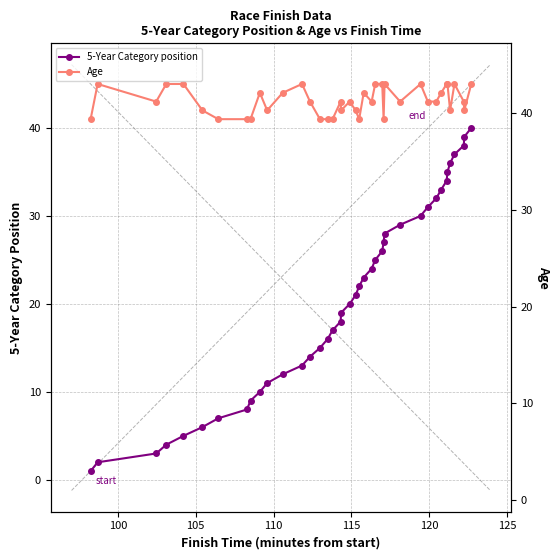

Which series has the largest total across all categories?

Age